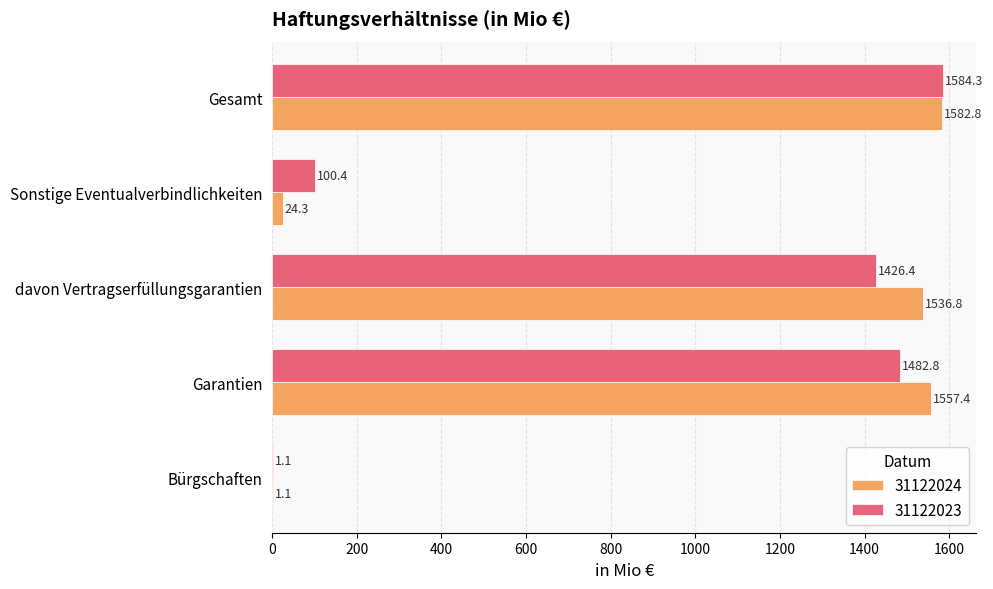

Which series has the largest total across all categories?

31122024